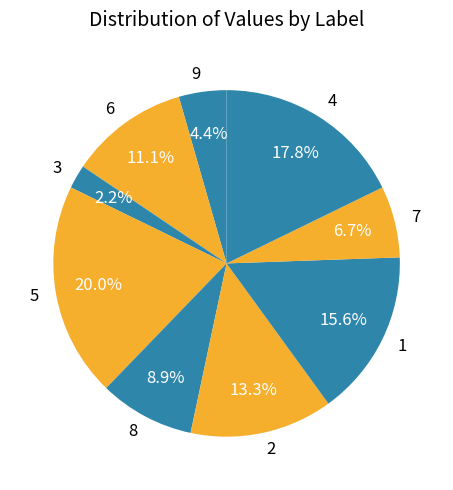

Does any single category account for the majority?

No